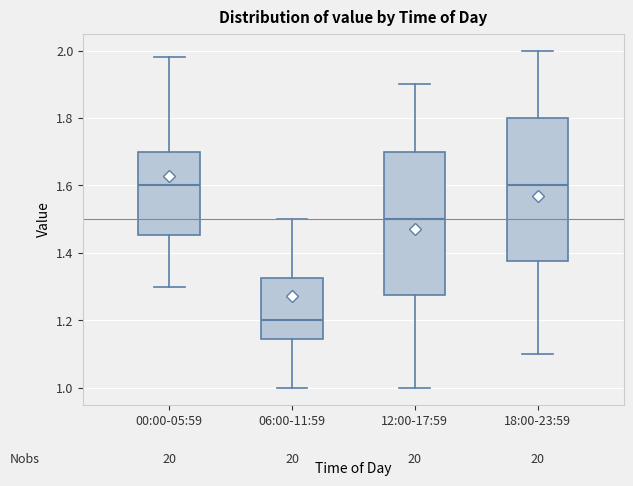

Where is the upper edge of the box for 00:00-05:59 on the y-axis? The values are not printed on the chart, so give them approximately, as read against the axis.

1.70